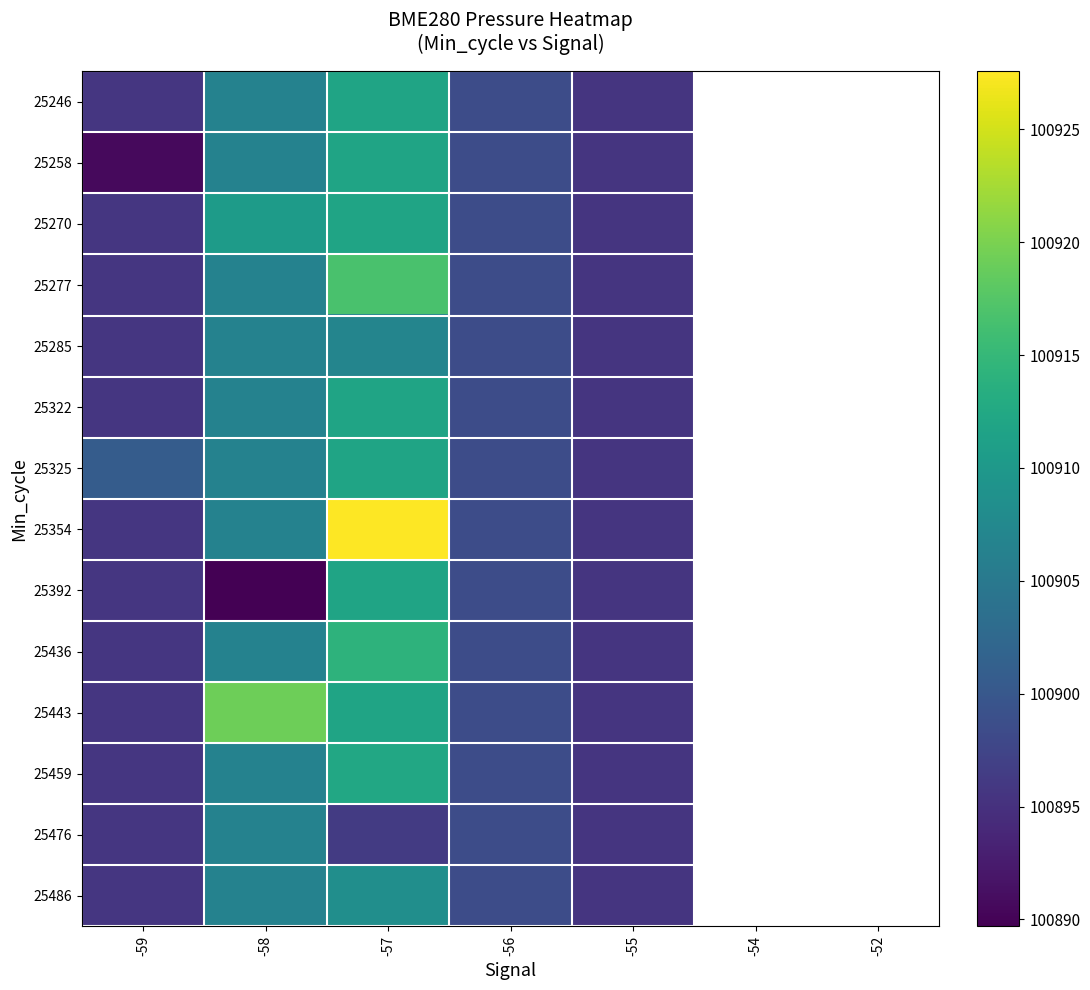

Which has a higher value, -54 or -58?

-58